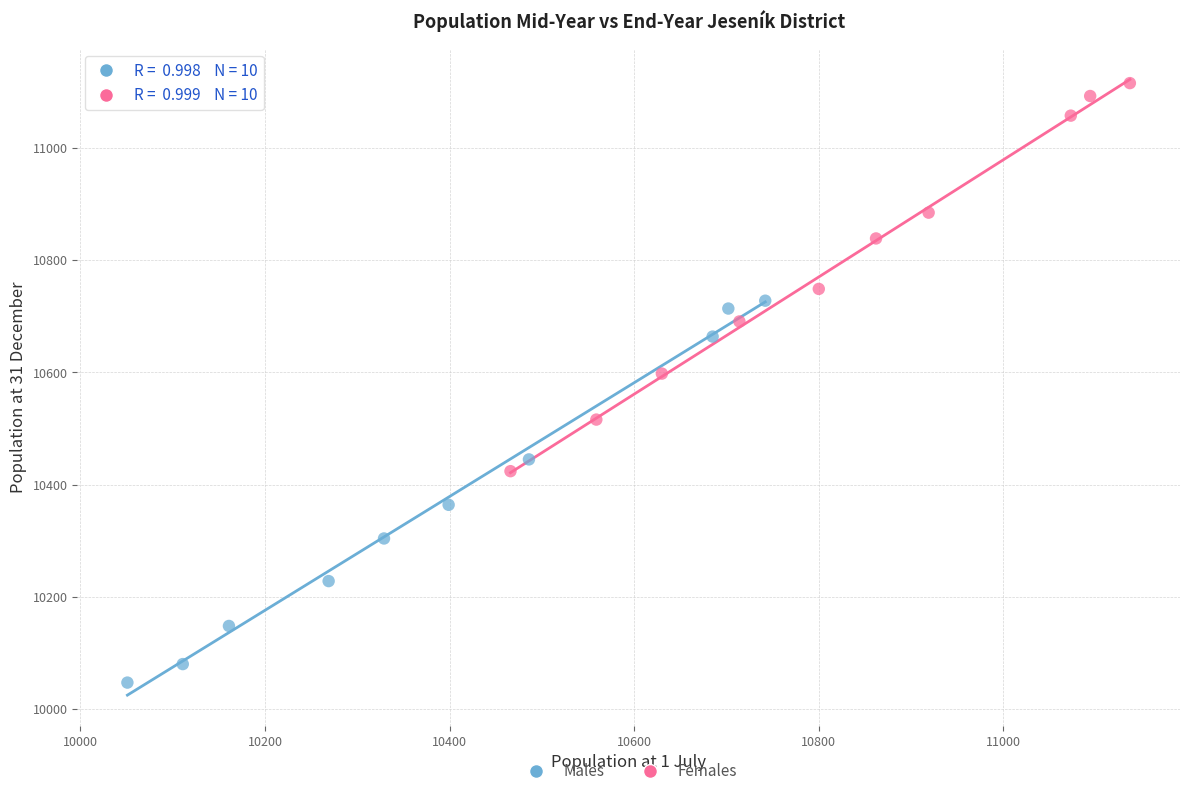

Which series contains the lowest Y value?

Males